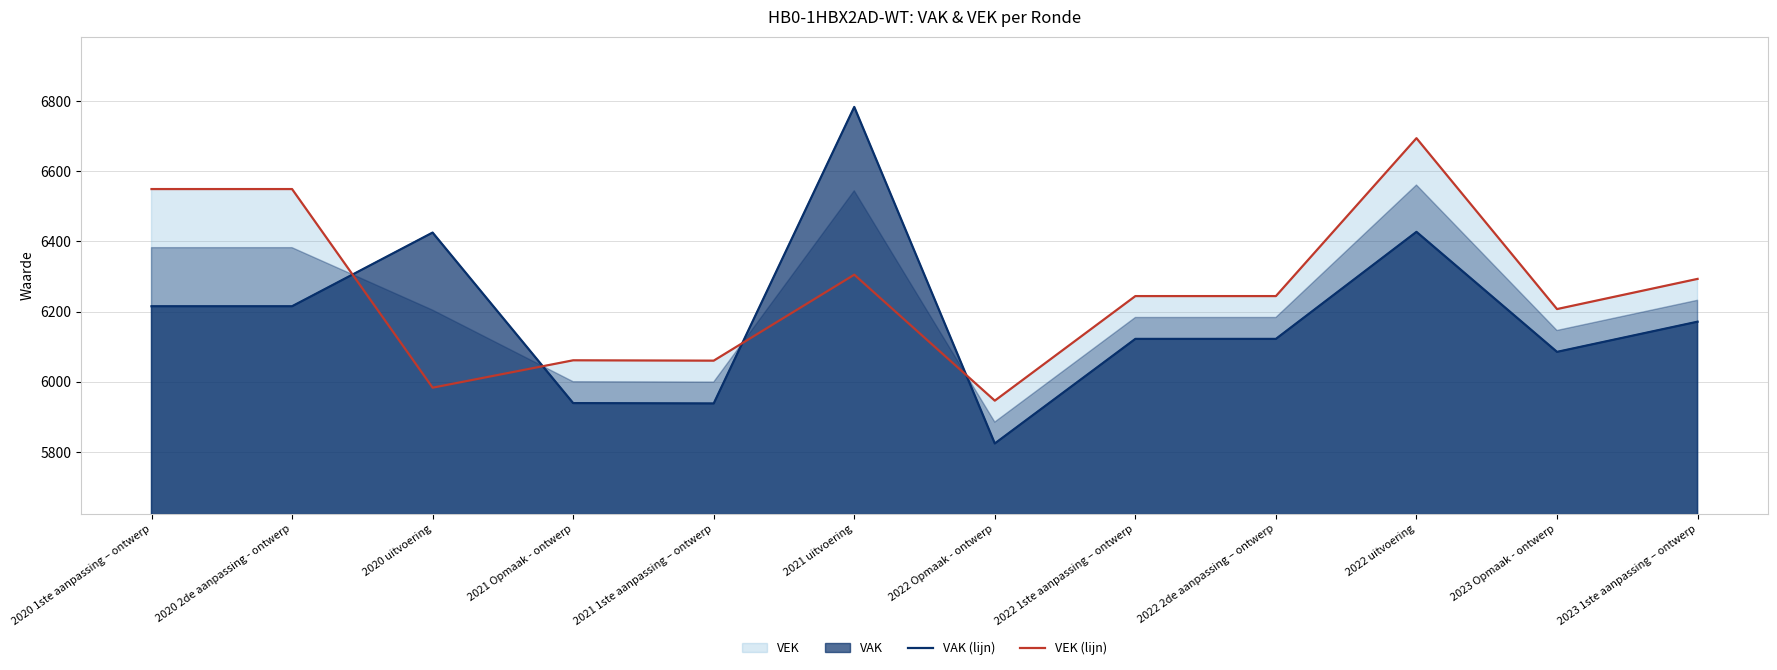

What position from the left is 2020 1ste aanpassing – ontwerp?

1